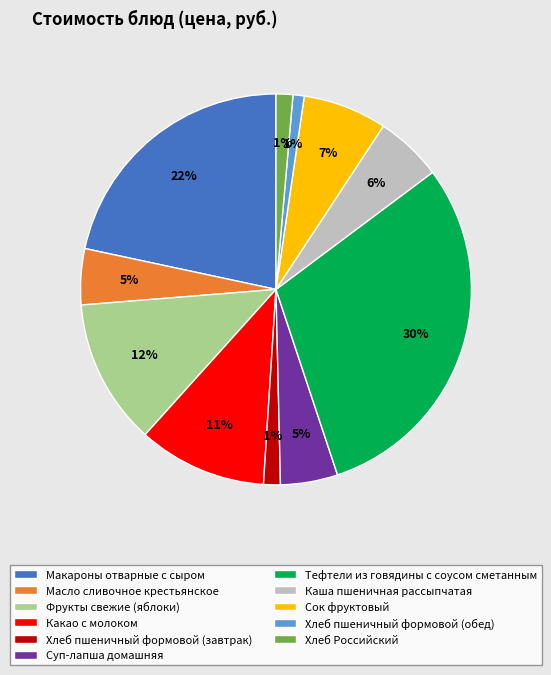

Does any single category account for the majority?

No